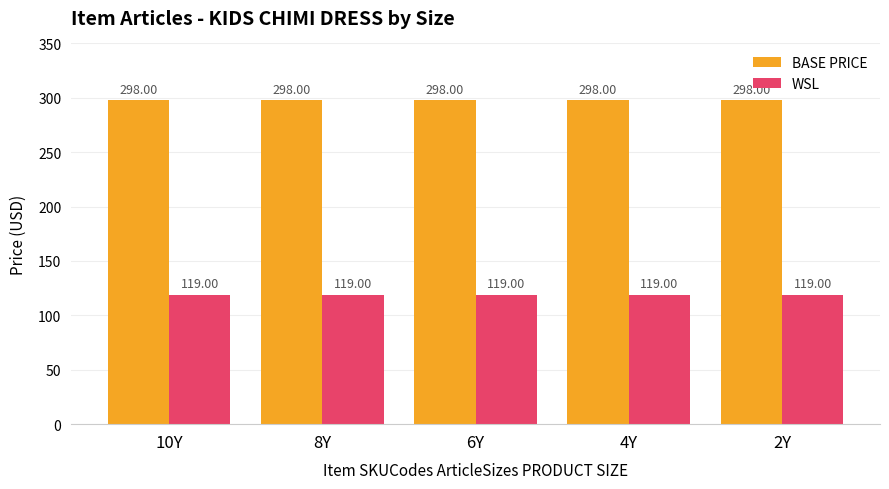

What position from the left is 4Y?

4